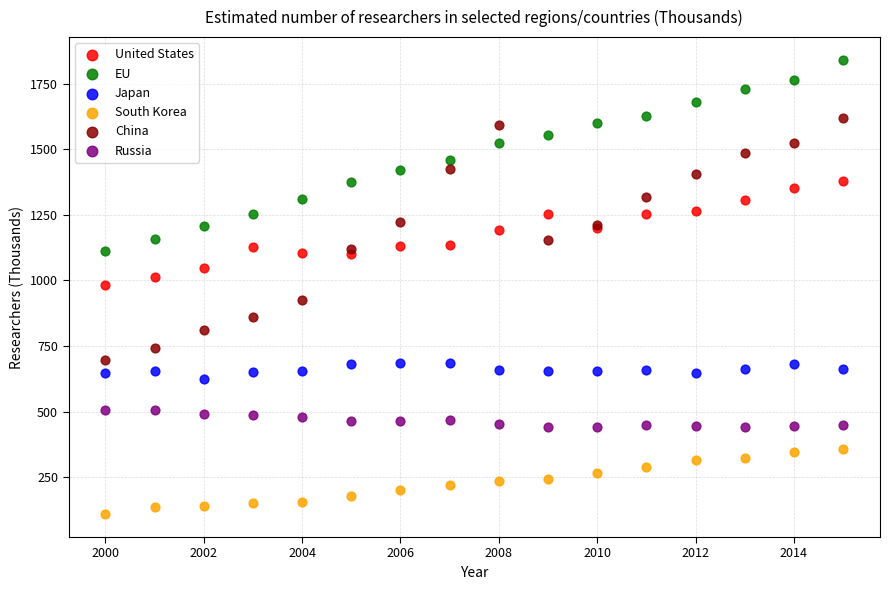

Which series reaches the maximum Y coordinate?

EU